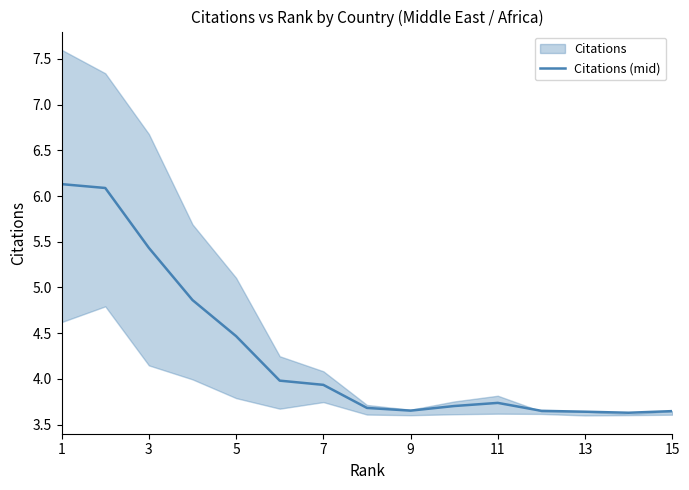

The value of Citations (mid) at 3 is 5.4. True or false?

True